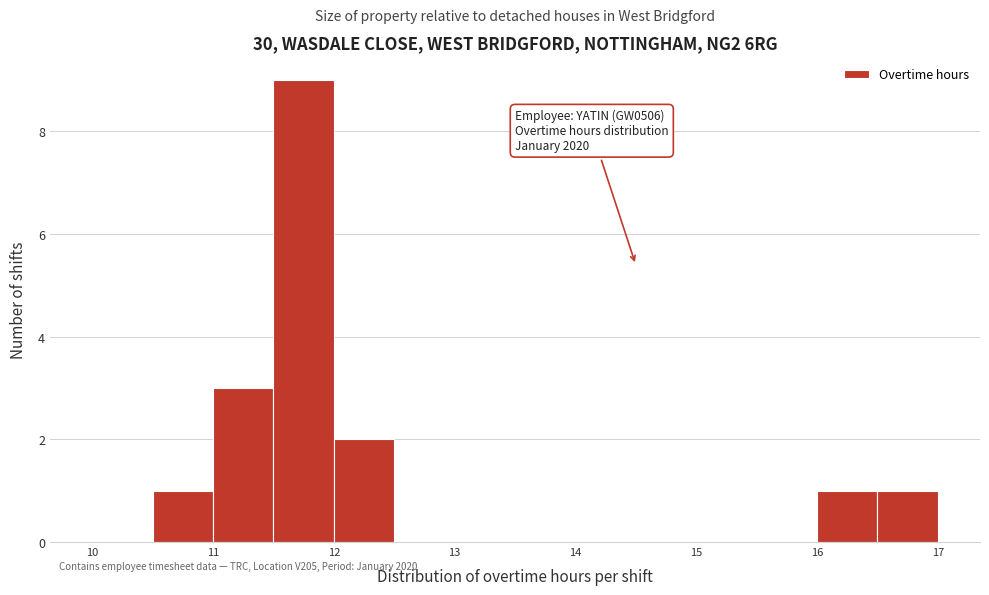

Over which range of the x-axis is the bar tallest?

11.5 to 12.0